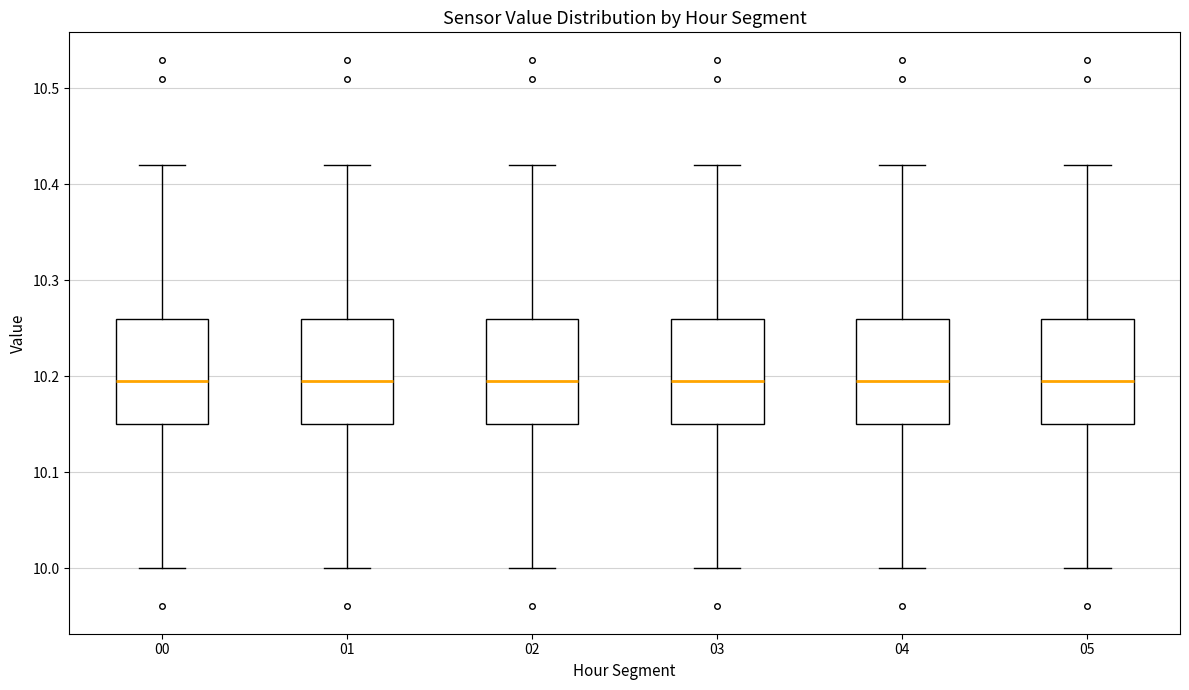

Where is the upper edge of the box at x = 03 on the y-axis? The values are not printed on the chart, so give them approximately, as read against the axis.

10.26